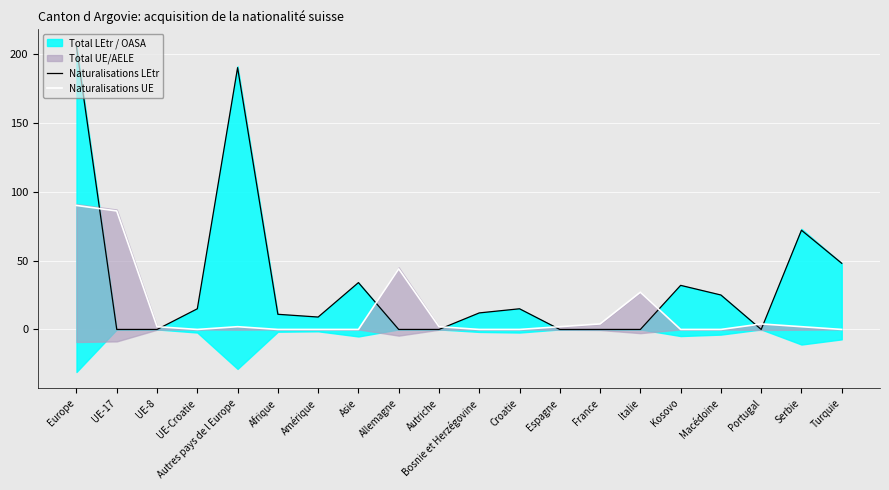

What position from the right is UE-17?

19